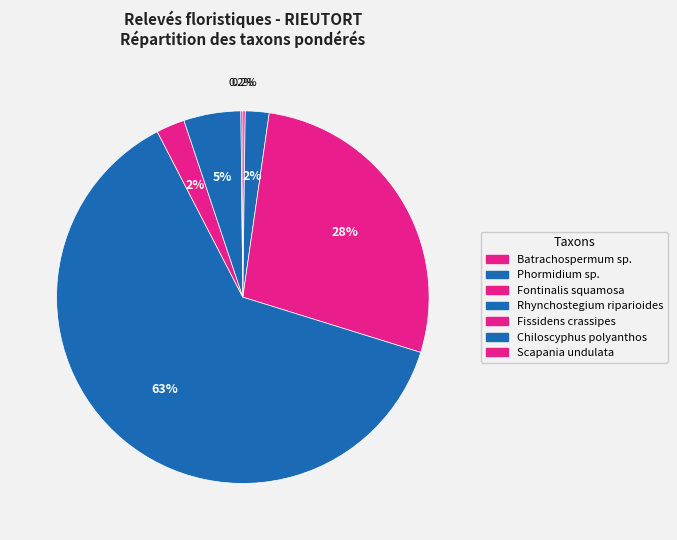

What is the total percentage of Fissidens crassipes and Chiloscyphus polyanthos?

7.4%